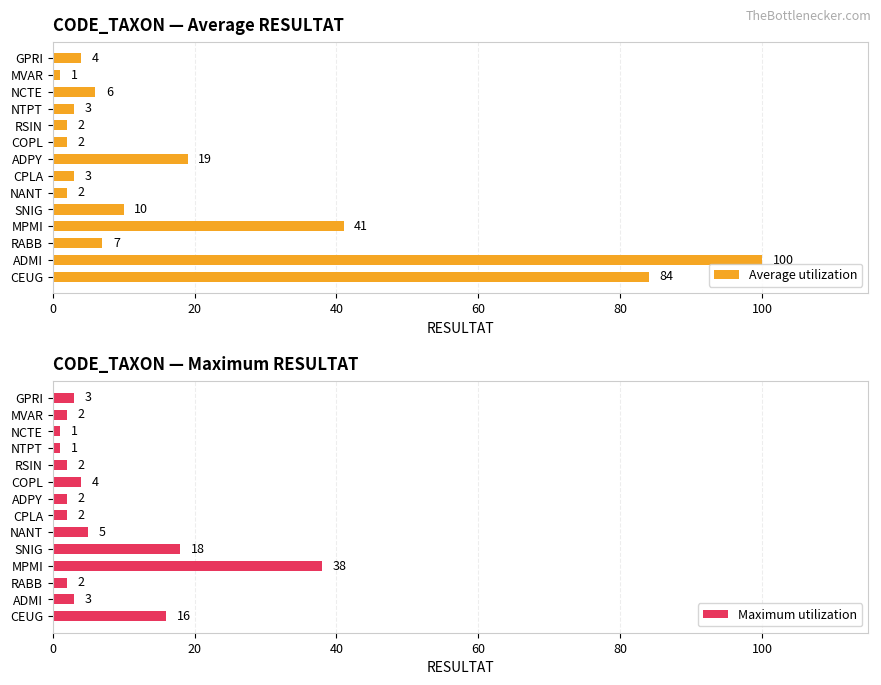

Is it true that Maximum utilization equals 3 at GPRI?

True